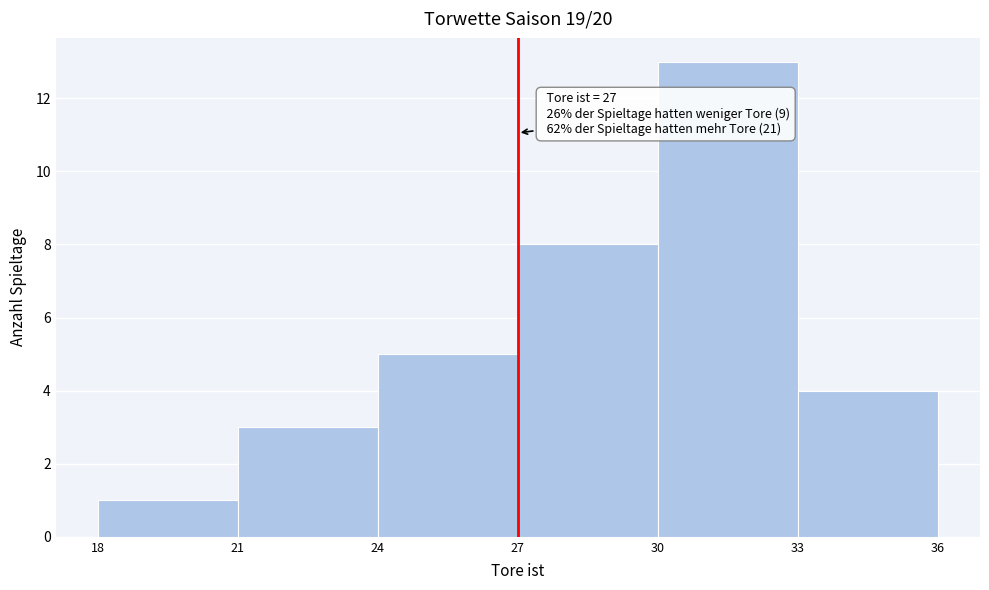

Which range on the x-axis has the tallest bar?

30 to 33